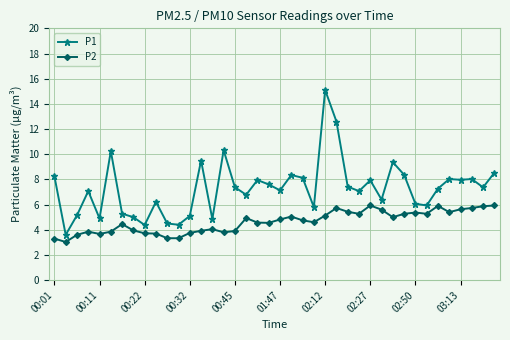

What is the value of the P1 point at the 25th from the left?

15.1